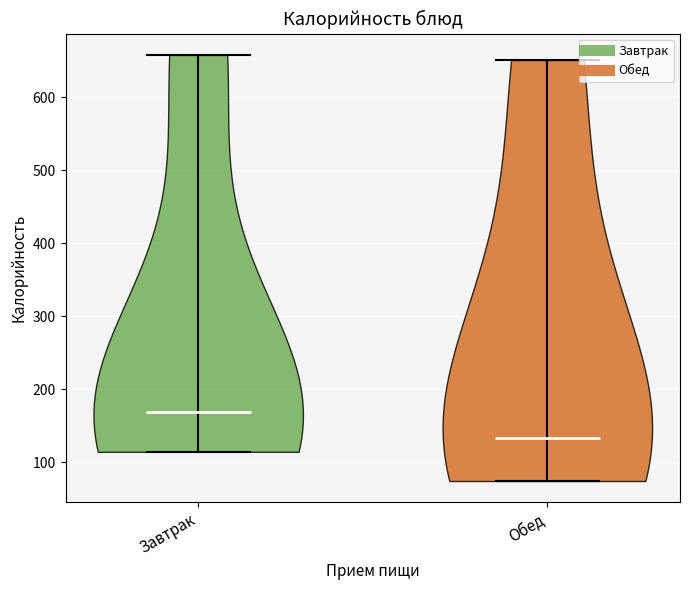

Reading left to right, read every violin against the y-axis: where its median line is, and the lowest and highest points it reaches. The values are not printed on the chart, so give them approximately, as read against the axis.

Завтрак: median line 170, lowest point 110, highest point 660
Обед: median line 130, lowest point 70, highest point 650